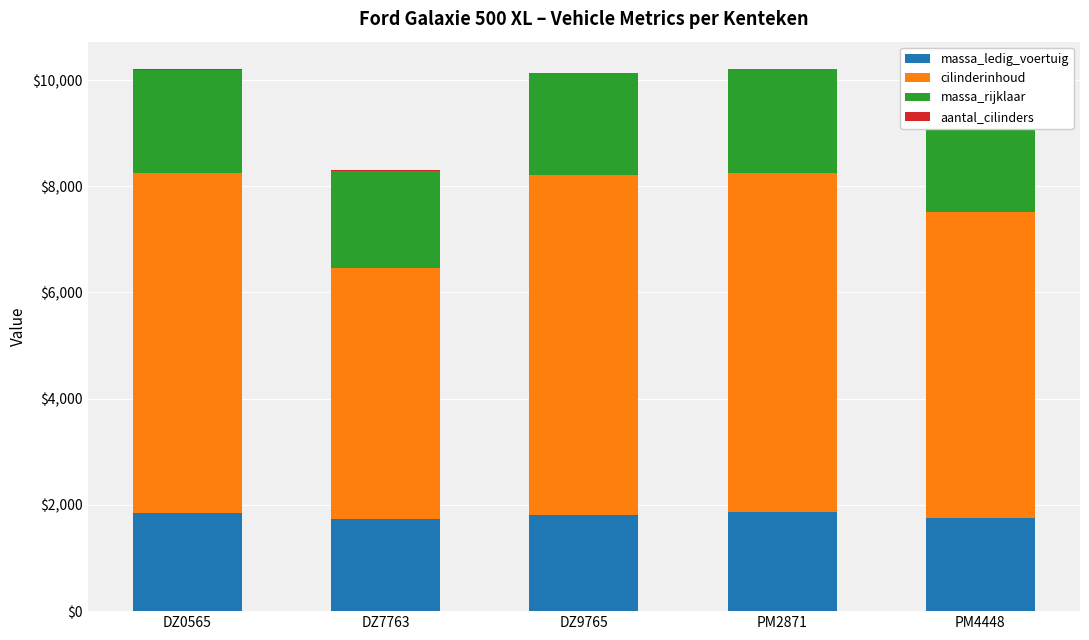

What are all the series names shown in the legend?

massa_ledig_voertuig, cilinderinhoud, massa_rijklaar, aantal_cilinders